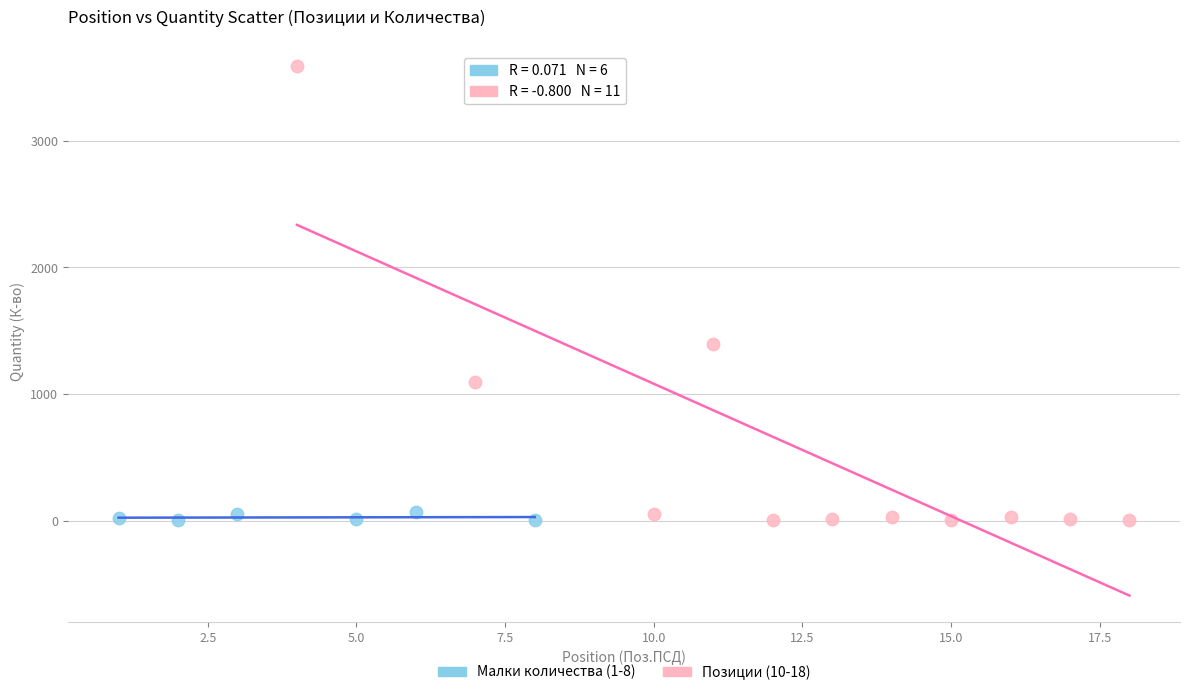

Which series has the largest Y range (max minus min)?

Позиции (10-18)